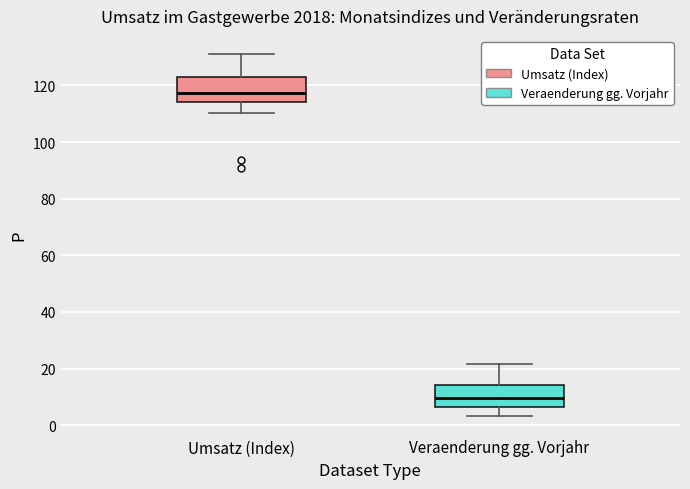

Reading left to right, transcribe this box plot: for each box, give where its median line is, the range the box spans, and where its two whiskers end, as read against the y-axis. The values are not printed on the chart, so give them approximately, as read against the axis.

Umsatz (Index): median 118, box 114 to 122, whiskers 110 to 132
Veraenderung gg. Vorjahr: median 10, box 6 to 14, whiskers 4 to 22